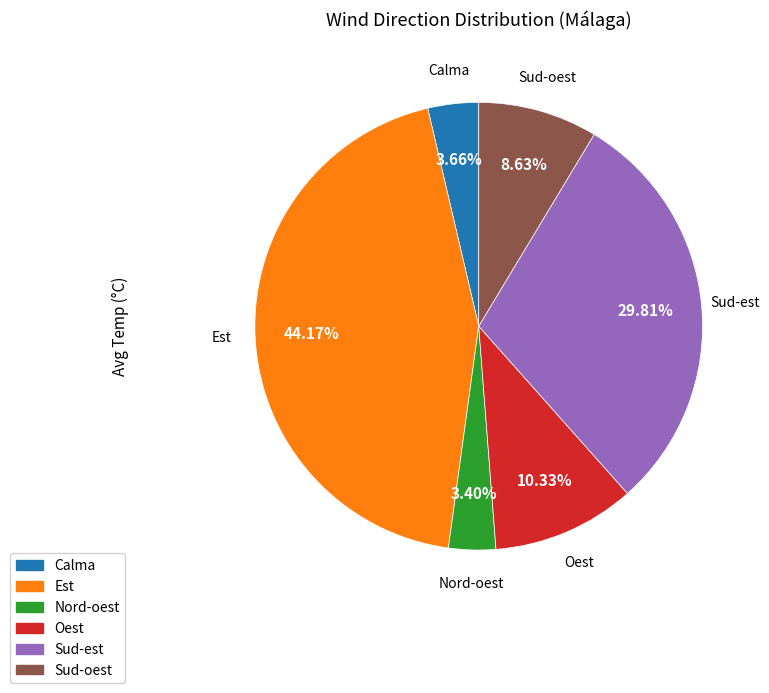

Which slice is the largest?

Est